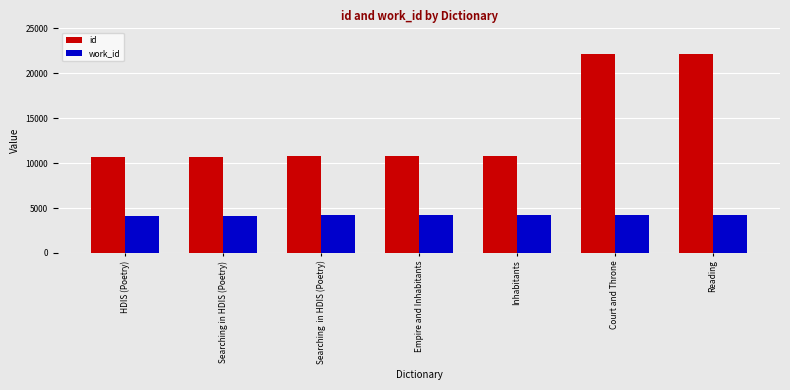

The work_id series shows 4153 at Searching in HDIS (Poetry). True or false?

True